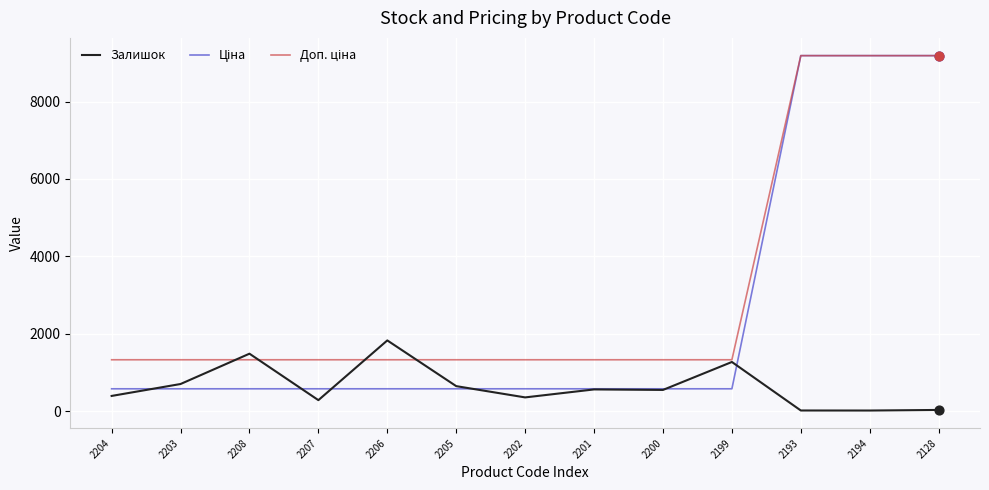

What is the difference between the highest and lowest values at 2201?

766.3